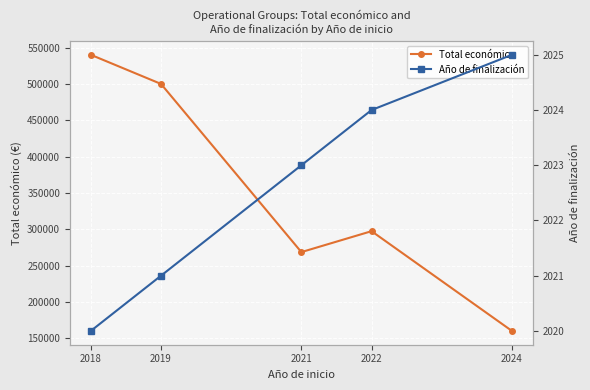

Which series has the largest range (max minus min)?

Total económico